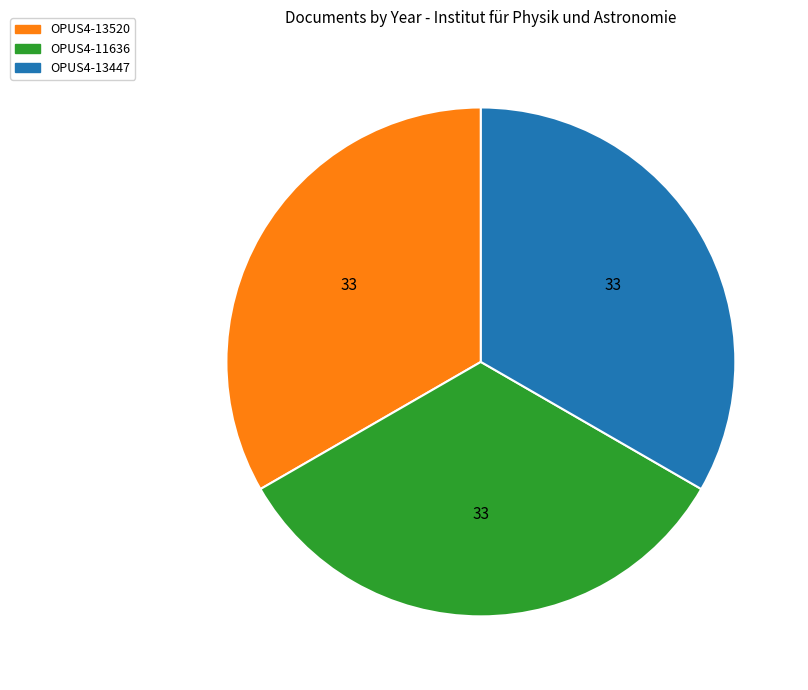

Is there a majority slice in this chart?

No